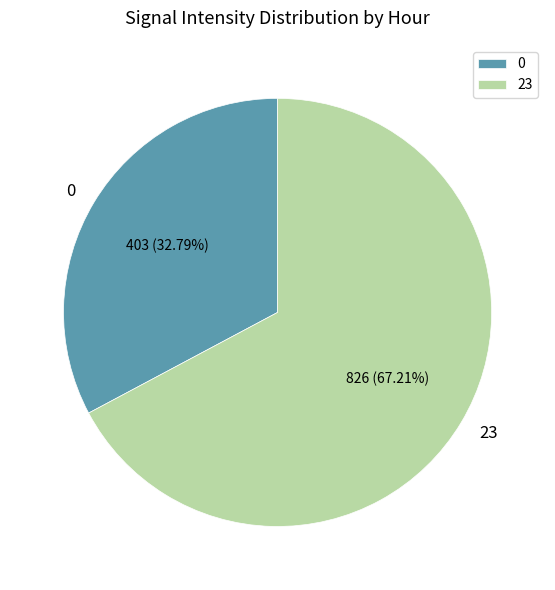

Approximately how many times larger is the value at 23 compared to 0?

2.0